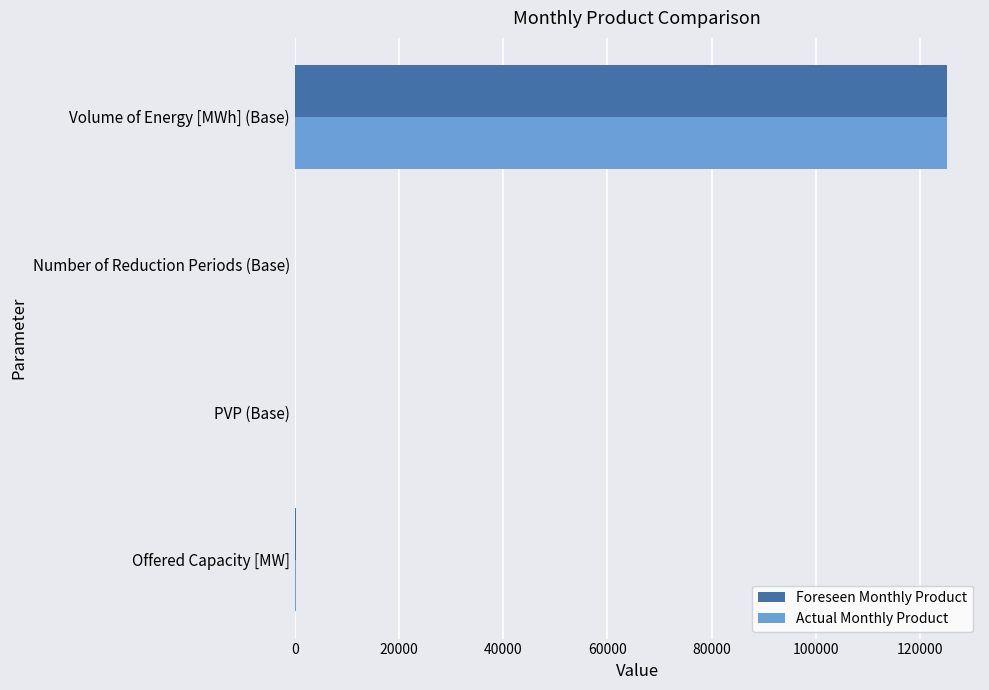

The Foreseen Monthly Product series shows 125257.0 at Volume of Energy [MWh] (Base). True or false?

True